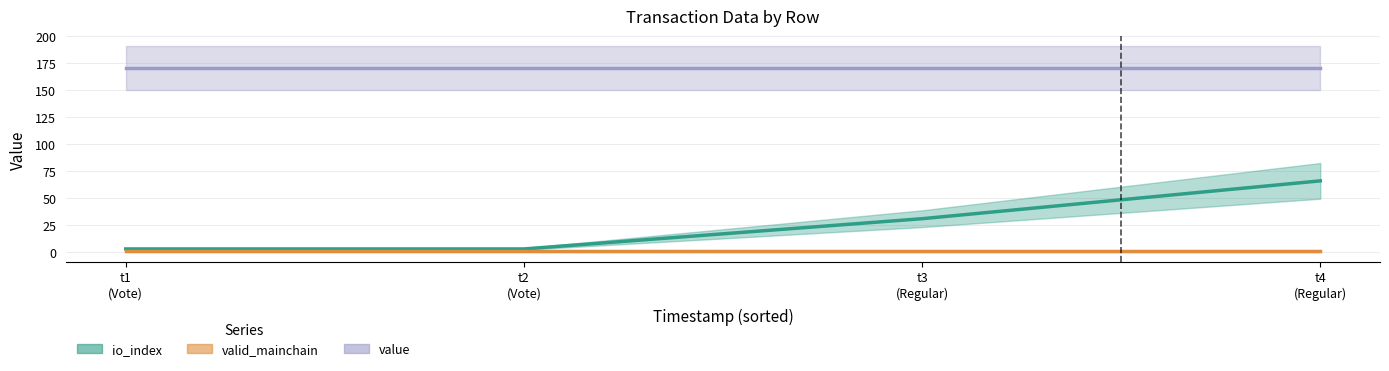

True or false: value and valid_mainchain intersect in this chart.

False